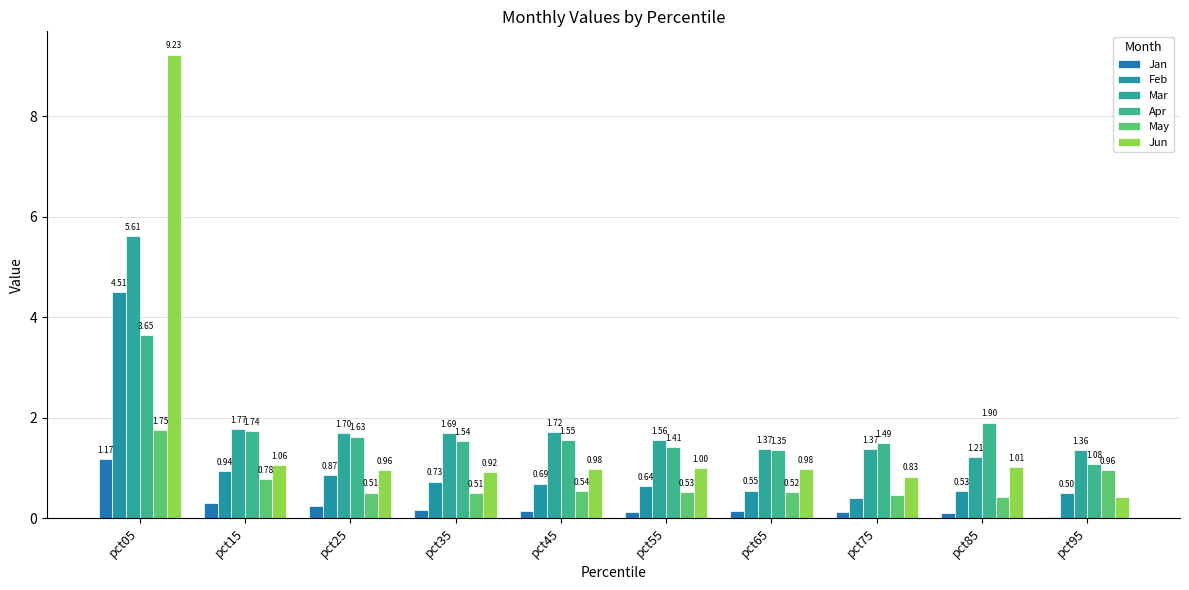

Rank the series at pct65 from lowest to highest value.

Jan, May, Feb, Jun, Apr, Mar